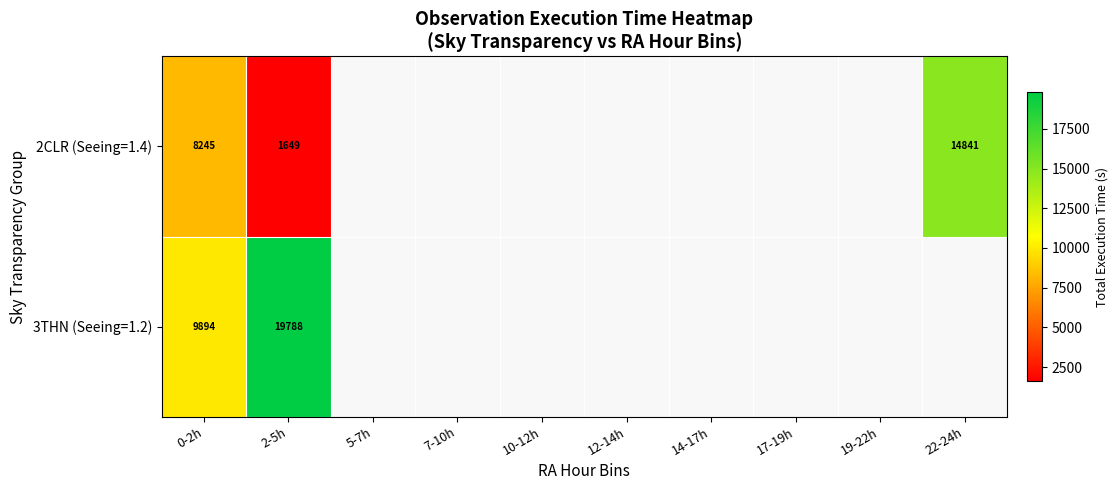

What is the total value across all series at 0-2h?

18139